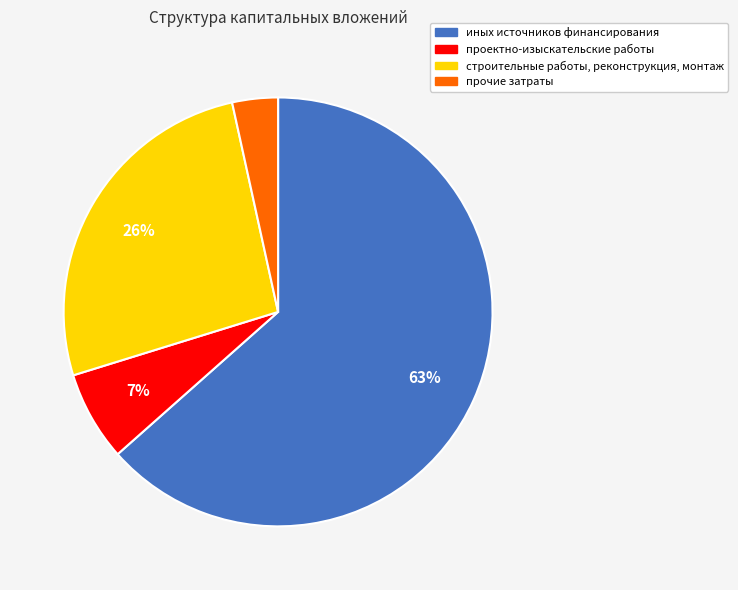

What is the largest slice in the pie chart?

иных источников финансирования